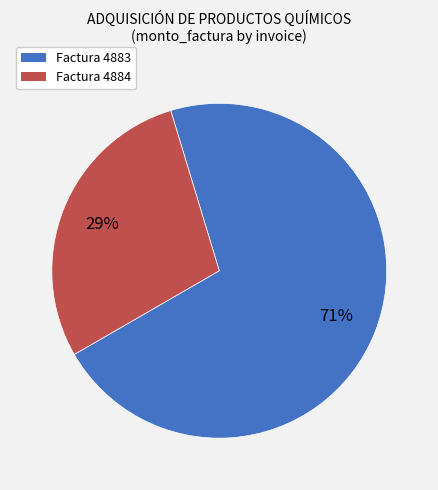

Which category has the smallest portion of the pie?

Factura 4884